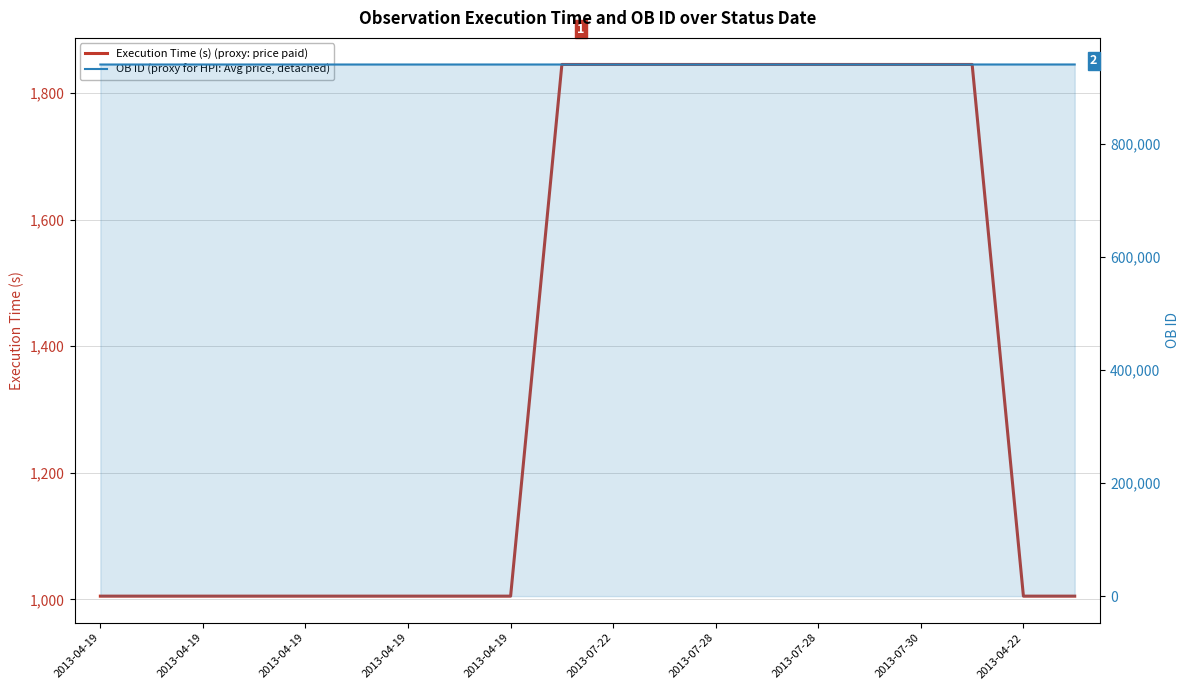

Read the OB ID (proxy for HPI: Avg price, detached) value at 2013-04-19.

940810